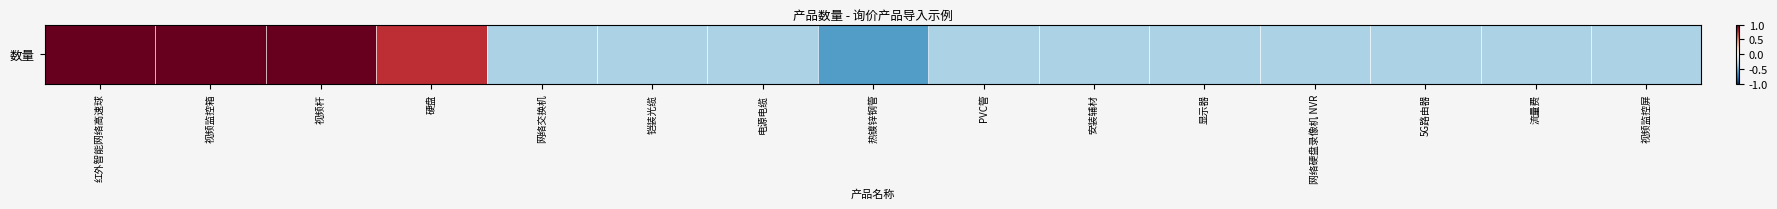

The chart shows a value of -0.3 at 5G路由器. True or false?

True